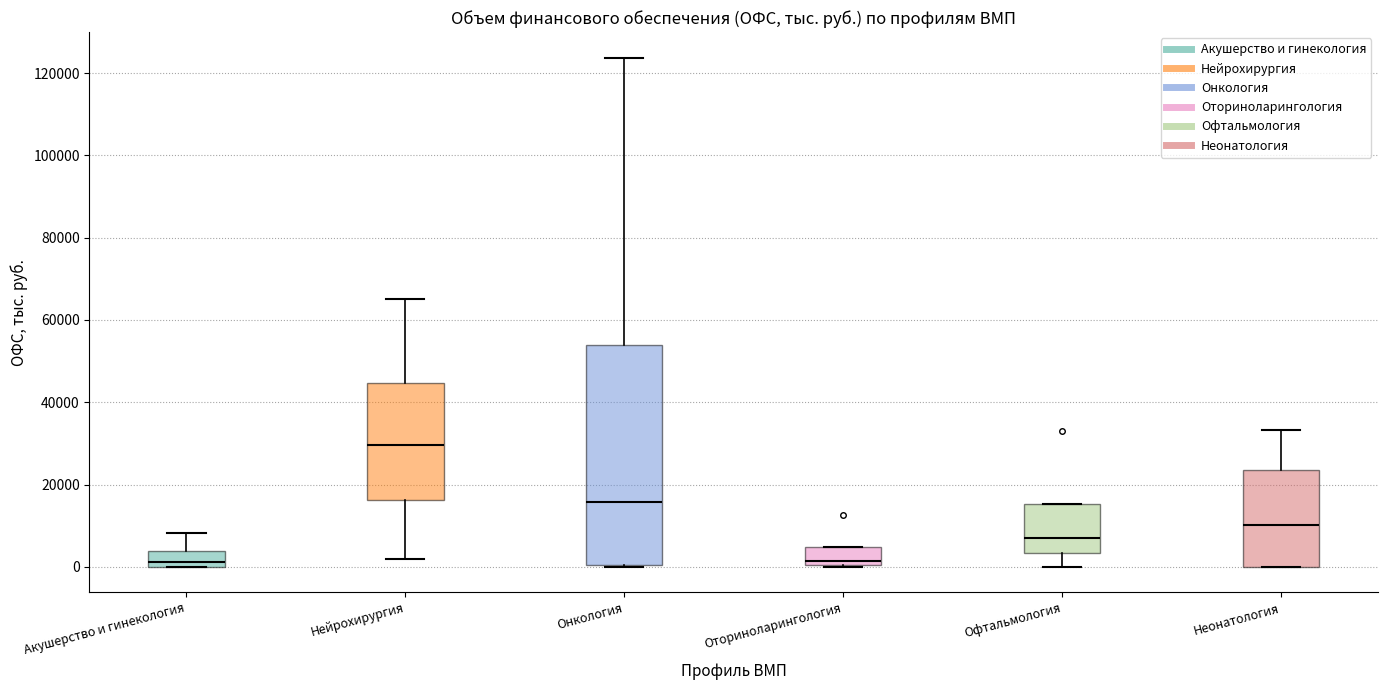

Reading left to right, read every box against the y-axis: the position of its median line, the range the box covers, and the ends of its whiskers. The values are not printed on the chart, so give them approximately, as read against the axis.

Акушерство и гинекология: median 2000, box 0 to 4000, whiskers 0 to 8000
Нейрохирургия: median 30000, box 16000 to 44000, whiskers 2000 to 66000
Онкология: median 16000, box 0 to 54000, whiskers 0 to 124000
Оториноларингология: median 2000, box 0 to 4000, whiskers 0 to 4000
Офтальмология: median 6000, box 4000 to 16000, whiskers 0 to 16000
Неонатология: median 10000, box 0 to 24000, whiskers 0 to 34000